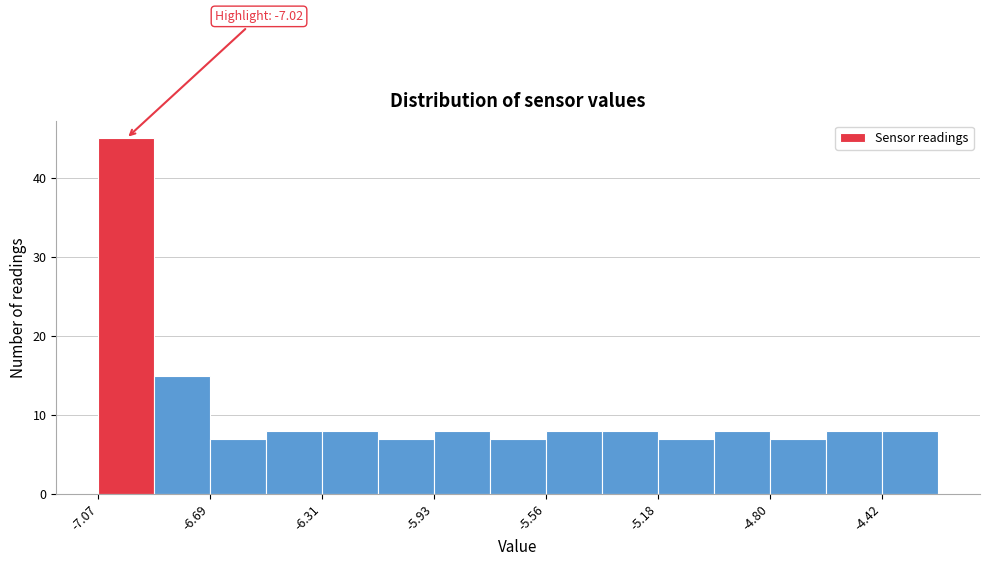

Around what value on the x-axis is the tallest bar? Give the approximate position of its centre, as read against the axis.

-7.00